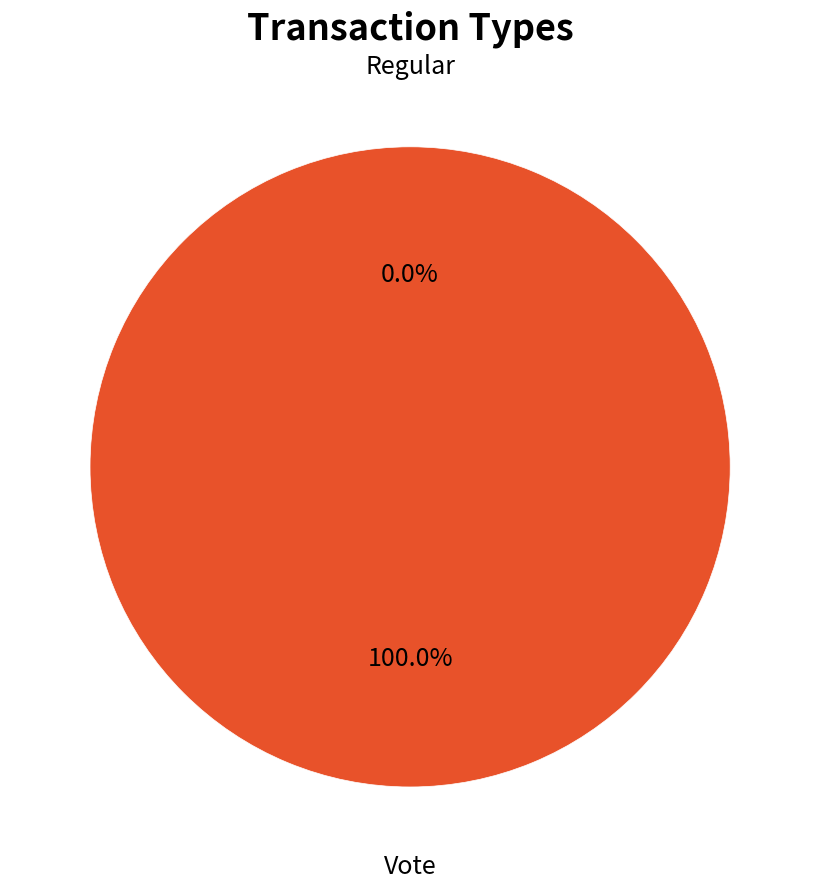

What is the total percentage of Regular and Vote?

100.0%